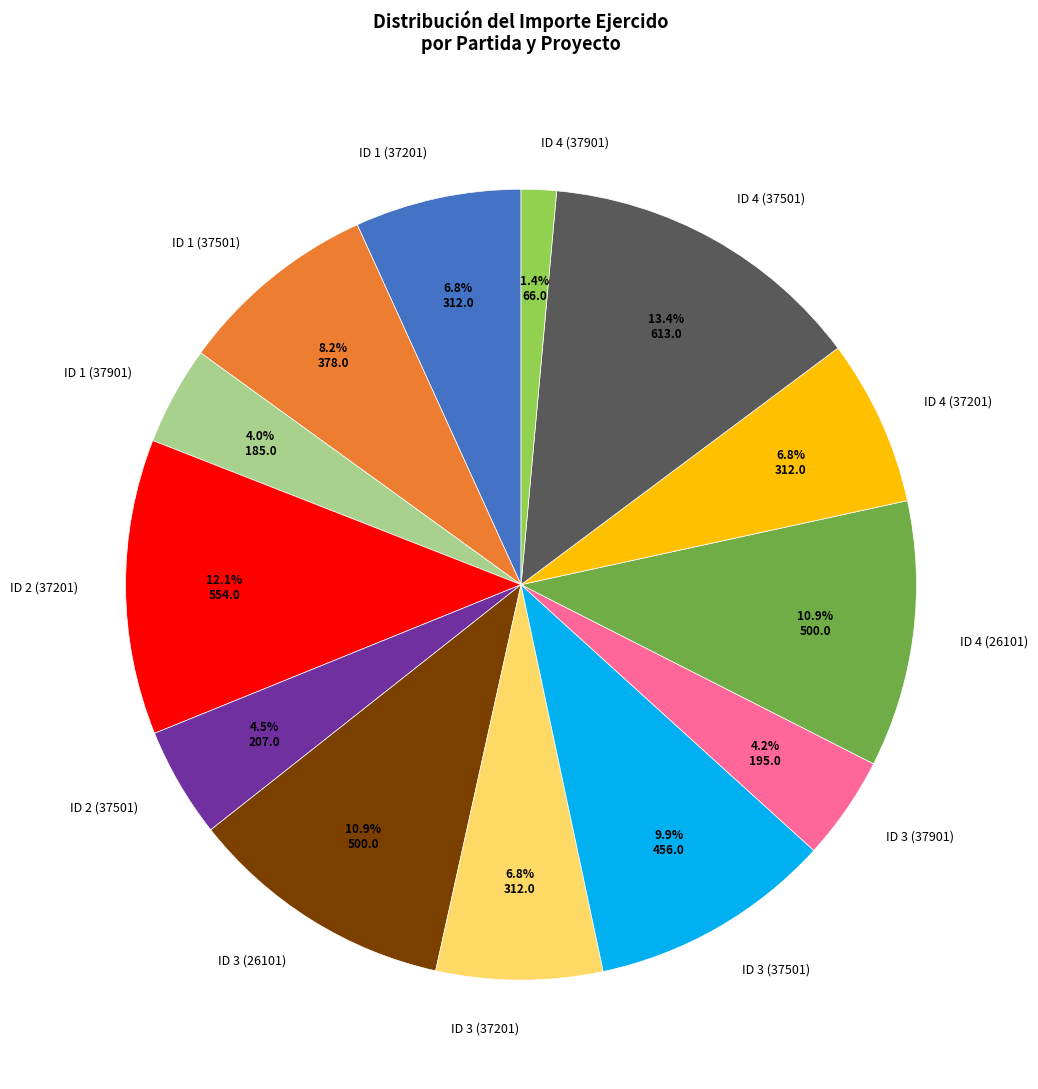

Count the number of slices in the pie.

13